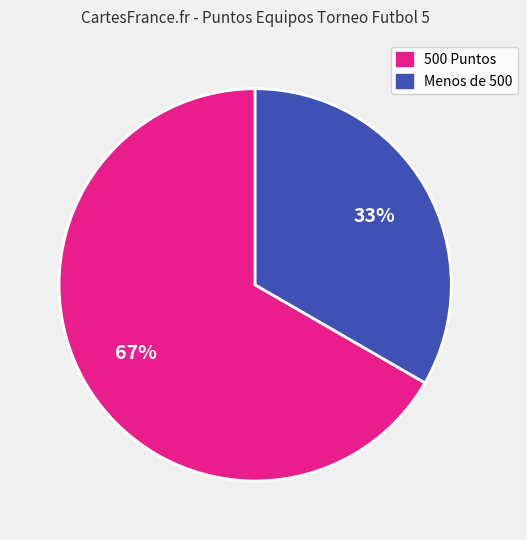

Is there any slice that represents more than half of the pie?

Yes